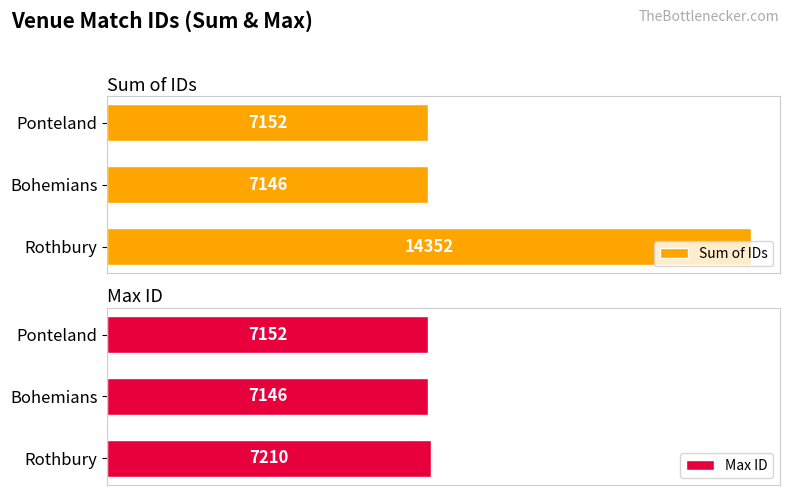

At which label is Sum of IDs closest to 10749?

Ponteland